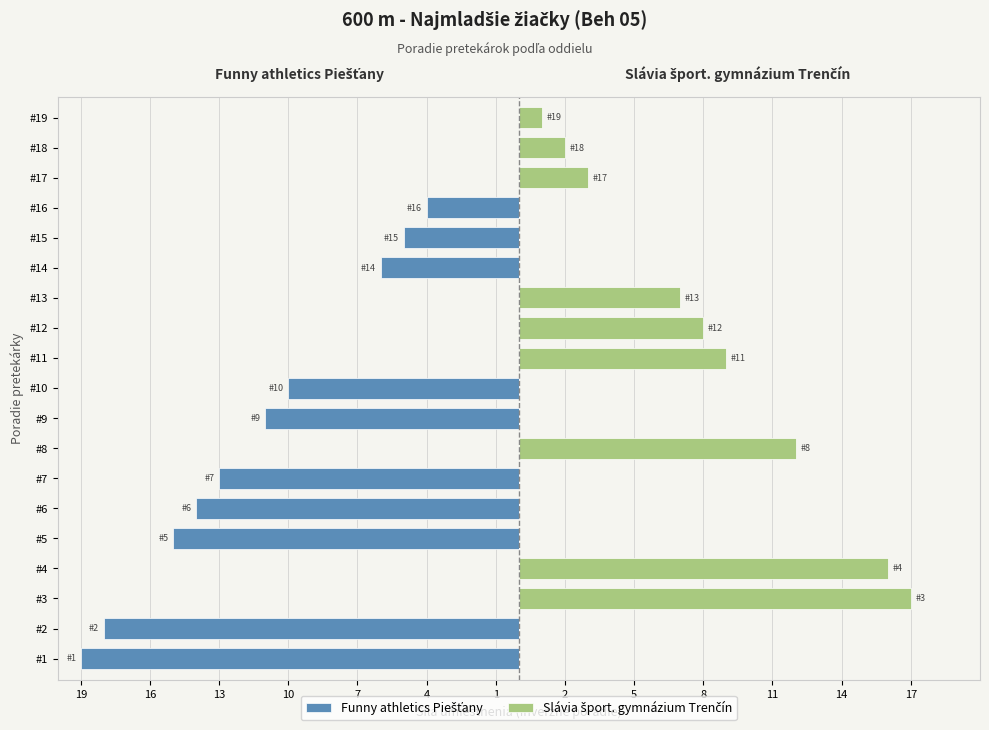

At which label does Slávia šport. gymnázium Trenčín reach its minimum?

#1